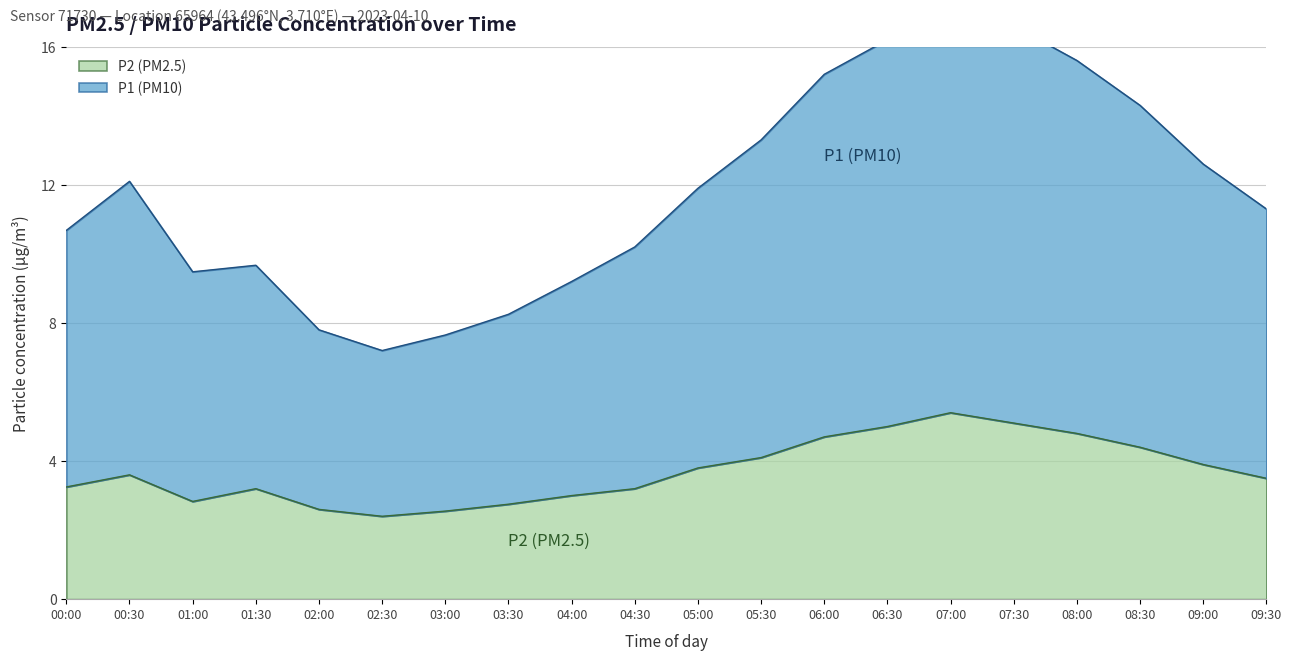

True or false: P2 and P1 cross at least once.

False